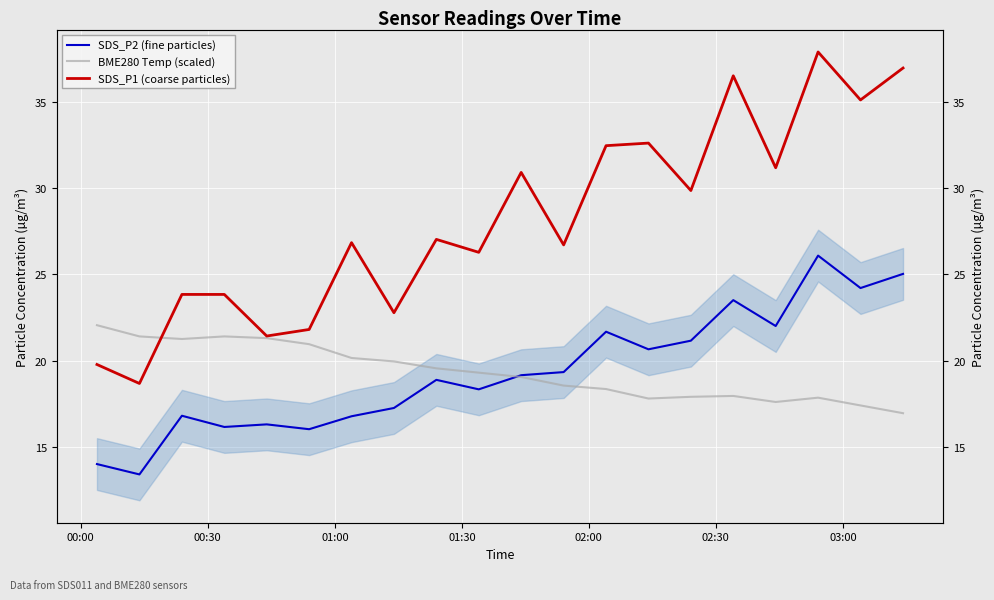

In BME280 Temp (scaled), how many points are lower than both neighbors (excluding endpoints)?

3